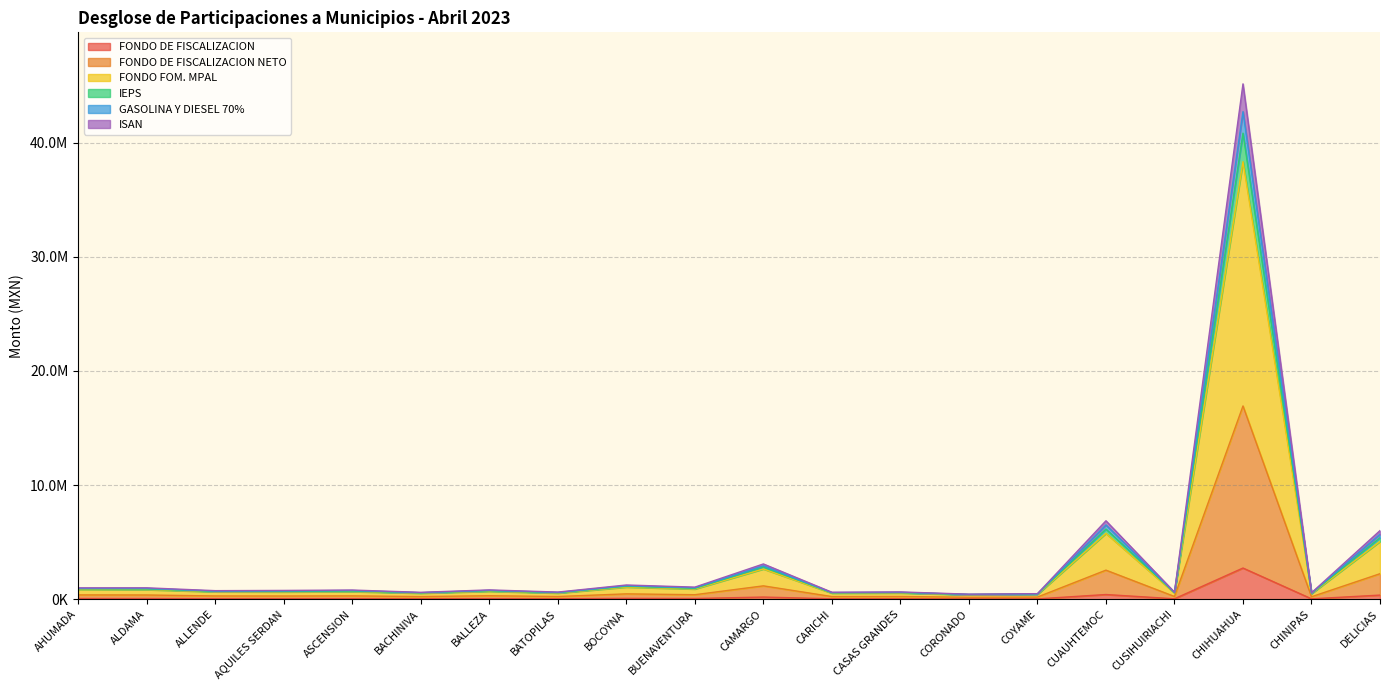

How many interior local peaks does the IEPS series have?

7